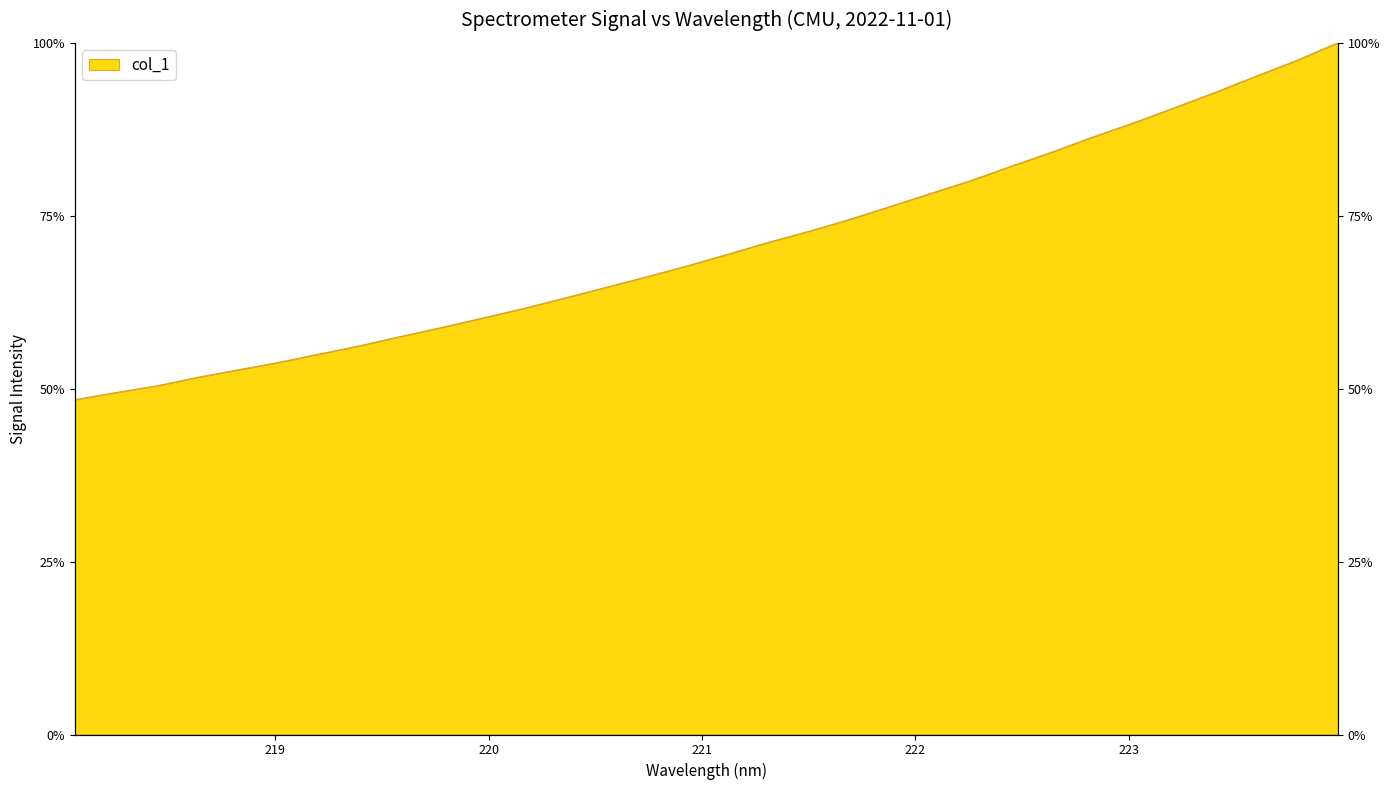

What is the change in value from 220.3533 to 221.1174?

+6.3